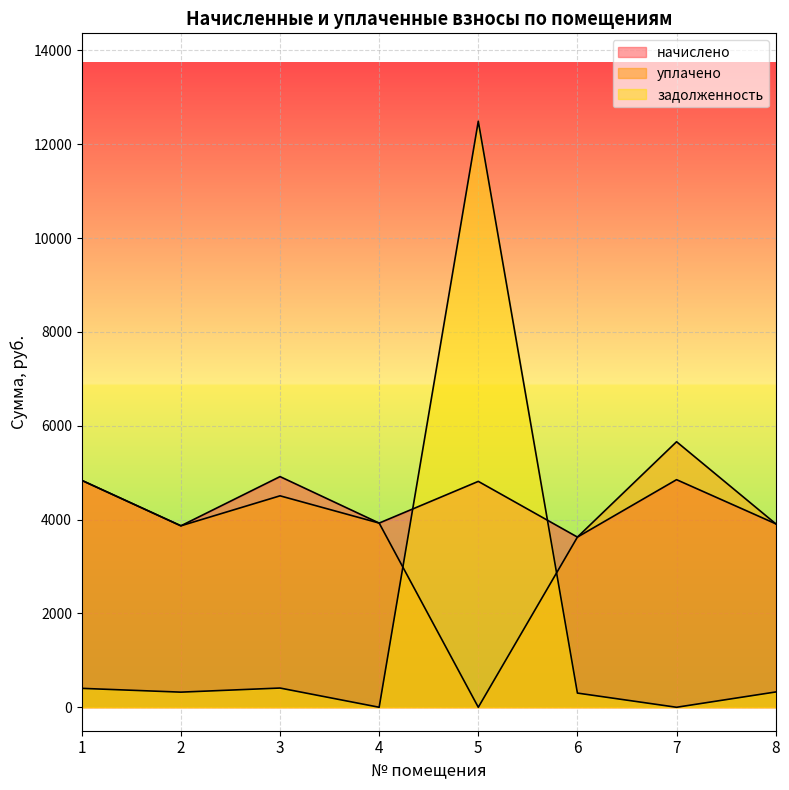

Reading left to right, list all the values displayed in this chart.

начислено: 1=4836.6	2=3867.8	3=4916.8	4=3926.0	5=4814.8	6=3627.5	7=4851.1	8=3911.5
уплачено: 1=4836.6	2=3867.8	3=4507.0	4=3926.0	5=0.0	6=3627.5	7=5659.6	8=3911.5
задолженность: 1=403.1	2=322.3	3=409.7	4=0.0	5=12491.3	6=302.3	7=0.0	8=326.0